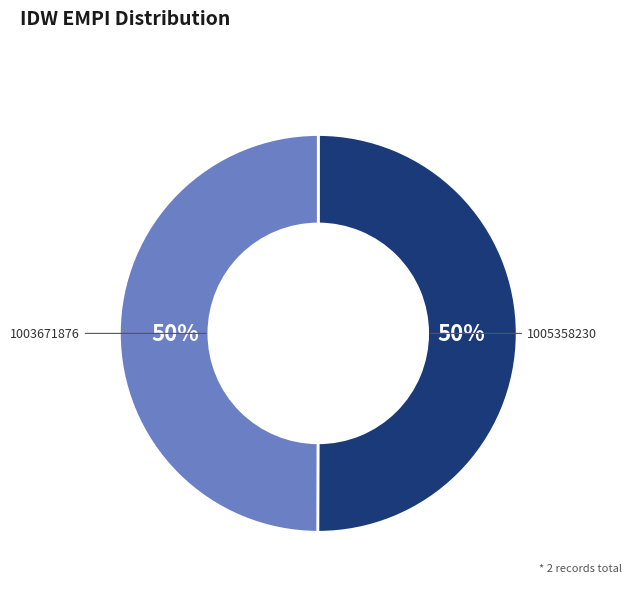

To the nearest percent, what is the average slice percentage?

50%